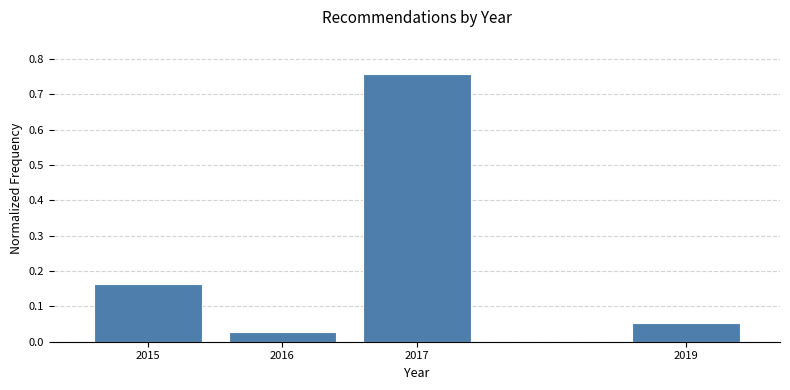

Which label corresponds to the largest value in the chart?

2017